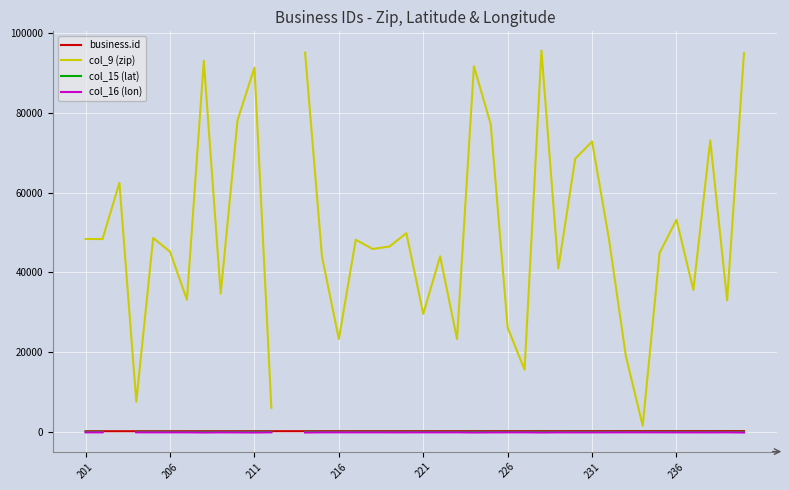

At 13, list the series in order from smallest to largest.

col_16 (lon), col_15 (lat), business.id, col_9 (zip)